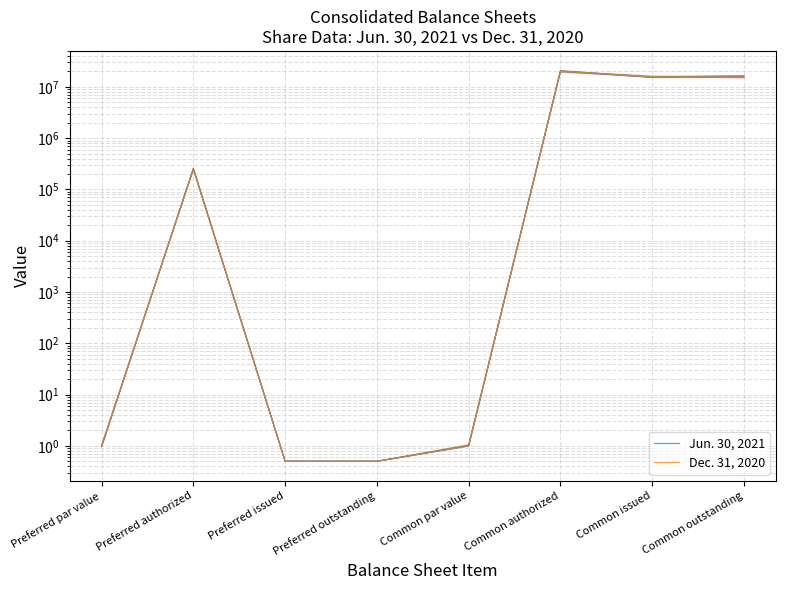

True or false: Dec. 31, 2020 and Jun. 30, 2021 cross at least once.

True